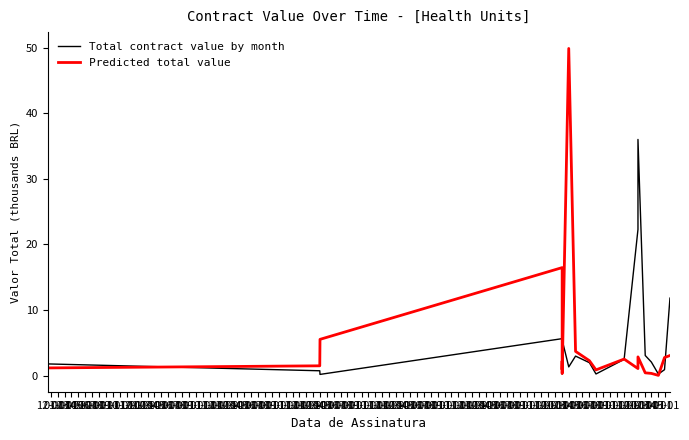

At which category is the sum across all series the highest?

08-01